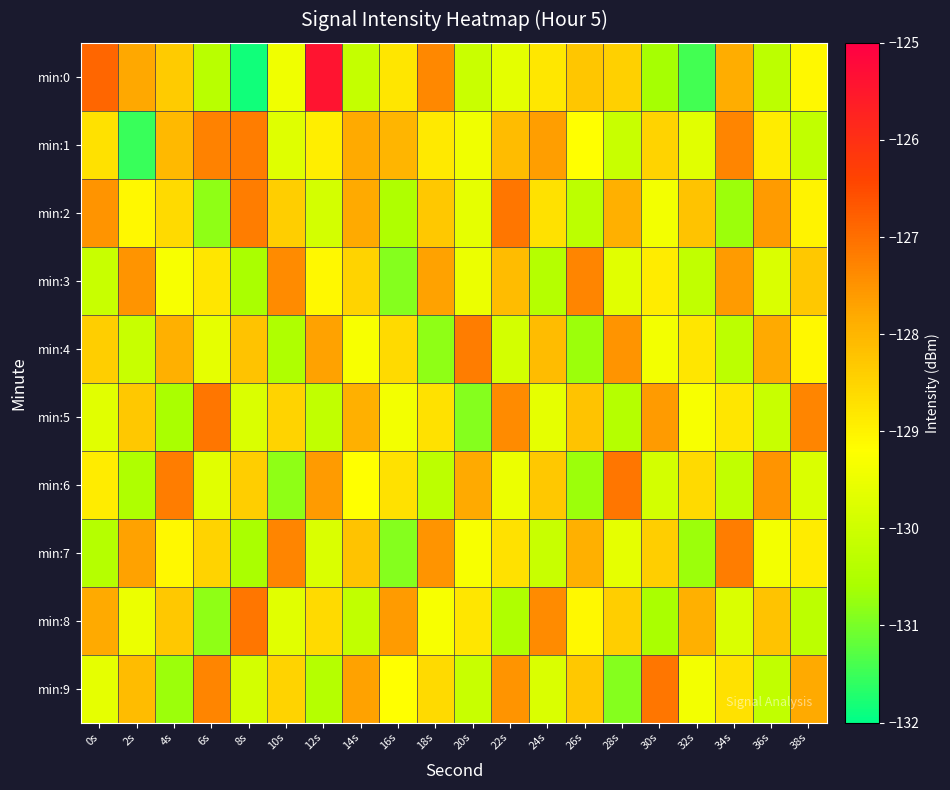

Reading left to right, what are all the values shown in this chart?

min:0: 0s=-126.9	2s=-127.8	4s=-128.3	6s=-130.4	8s=-131.9	10s=-129.4	12s=-125.4	14s=-130.1	16s=-128.8	18s=-127.3	20s=-130.1	22s=-129.6	24s=-128.8	26s=-128.3	28s=-128.4	30s=-130.6	32s=-131.4	34s=-127.9	36s=-130.3	38s=-129.1
min:1: 0s=-128.7	2s=-131.5	4s=-128.1	6s=-127.3	8s=-127.2	10s=-129.7	12s=-128.9	14s=-127.8	16s=-128.0	18s=-128.8	20s=-129.4	22s=-128.1	24s=-127.7	26s=-129.2	28s=-130.1	30s=-128.5	32s=-129.7	34s=-127.3	36s=-128.9	38s=-130.2
min:2: 0s=-127.5	2s=-129.1	4s=-128.6	6s=-130.8	8s=-127.2	10s=-128.4	12s=-129.9	14s=-127.8	16s=-130.5	18s=-128.3	20s=-129.6	22s=-127.1	24s=-128.7	26s=-130.3	28s=-127.9	30s=-129.4	32s=-128.2	34s=-130.7	36s=-127.6	38s=-129.0
min:3: 0s=-130.1	2s=-127.5	4s=-129.3	6s=-128.8	8s=-130.6	10s=-127.4	12s=-129.1	14s=-128.5	16s=-130.9	18s=-127.7	20s=-129.5	22s=-128.1	24s=-130.4	26s=-127.3	28s=-129.7	30s=-128.9	32s=-130.2	34s=-127.6	36s=-129.8	38s=-128.3
min:4: 0s=-128.4	2s=-130.1	4s=-127.9	6s=-129.6	8s=-128.2	10s=-130.5	12s=-127.7	14s=-129.3	16s=-128.6	18s=-130.8	20s=-127.2	22s=-129.9	24s=-128.1	26s=-130.7	28s=-127.5	30s=-129.4	32s=-128.8	34s=-130.3	36s=-127.8	38s=-129.1
min:5: 0s=-129.7	2s=-128.3	4s=-130.6	6s=-127.1	8s=-129.8	10s=-128.5	12s=-130.2	14s=-127.9	16s=-129.4	18s=-128.7	20s=-130.9	22s=-127.4	24s=-129.6	26s=-128.2	28s=-130.4	30s=-127.6	32s=-129.3	34s=-128.8	36s=-130.1	38s=-127.3
min:6: 0s=-128.9	2s=-130.5	4s=-127.2	6s=-129.7	8s=-128.4	10s=-130.8	12s=-127.6	14s=-129.2	16s=-128.7	18s=-130.3	20s=-127.8	22s=-129.5	24s=-128.3	26s=-130.7	28s=-127.1	30s=-129.9	32s=-128.6	34s=-130.2	36s=-127.5	38s=-129.8
min:7: 0s=-130.4	2s=-127.7	4s=-129.1	6s=-128.5	8s=-130.6	10s=-127.3	12s=-129.8	14s=-128.2	16s=-130.9	18s=-127.5	20s=-129.3	22s=-128.7	24s=-130.1	26s=-127.9	28s=-129.6	30s=-128.4	32s=-130.7	34s=-127.2	36s=-129.4	38s=-128.9
min:8: 0s=-127.8	2s=-129.5	4s=-128.3	6s=-130.8	8s=-127.1	10s=-129.7	12s=-128.6	14s=-130.2	16s=-127.6	18s=-129.3	20s=-128.8	22s=-130.5	24s=-127.4	26s=-129.1	28s=-128.4	30s=-130.6	32s=-127.9	34s=-129.8	36s=-128.2	38s=-130.3
min:9: 0s=-129.6	2s=-128.1	4s=-130.7	6s=-127.3	8s=-129.9	10s=-128.5	12s=-130.4	14s=-127.7	16s=-129.2	18s=-128.6	20s=-130.1	22s=-127.5	24s=-129.8	26s=-128.3	28s=-130.9	30s=-127.1	32s=-129.4	34s=-128.7	36s=-130.2	38s=-127.8